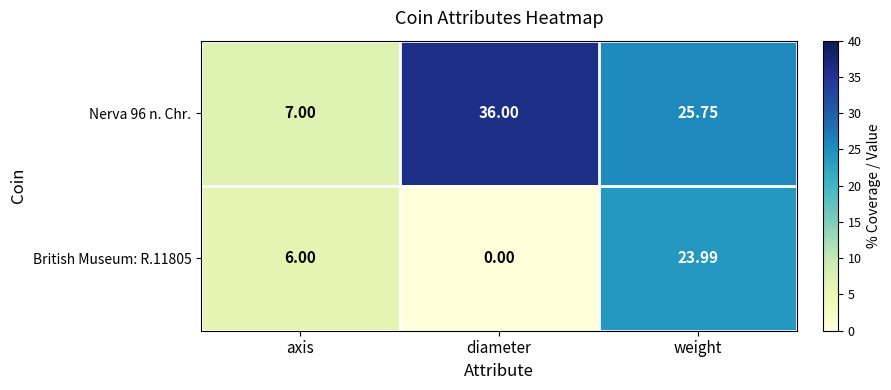

At which label does Nerva 96 n. Chr. first exceed 25?

diameter